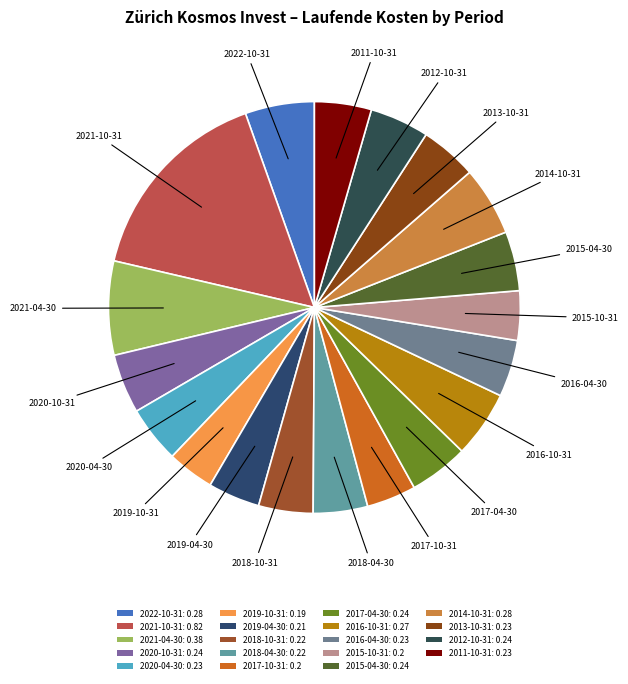

Rank the categories by value from lowest to highest.

2019-10-31, 2017-10-31, 2015-10-31, 2019-04-30, 2018-10-31, 2018-04-30, 2020-04-30, 2016-04-30, 2013-10-31, 2011-10-31, 2020-10-31, 2017-04-30, 2015-04-30, 2012-10-31, 2016-10-31, 2022-10-31, 2014-10-31, 2021-04-30, 2021-10-31